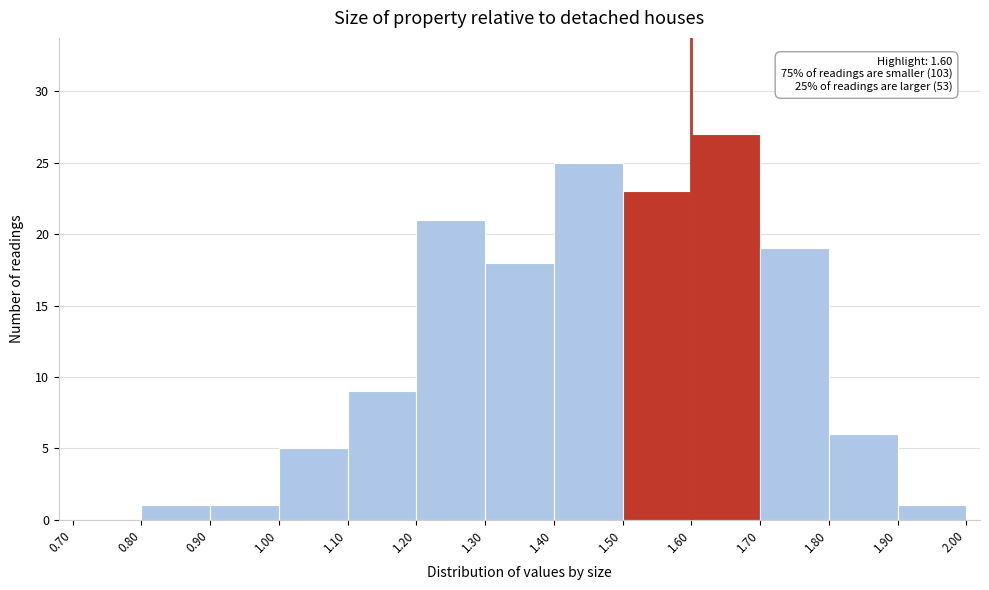

Which range on the x-axis has the tallest bar?

1.60 to 1.70